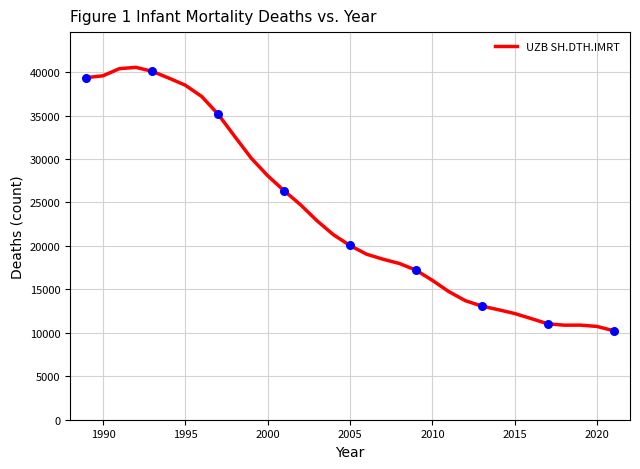

What is the maximum value shown in the chart?

40552